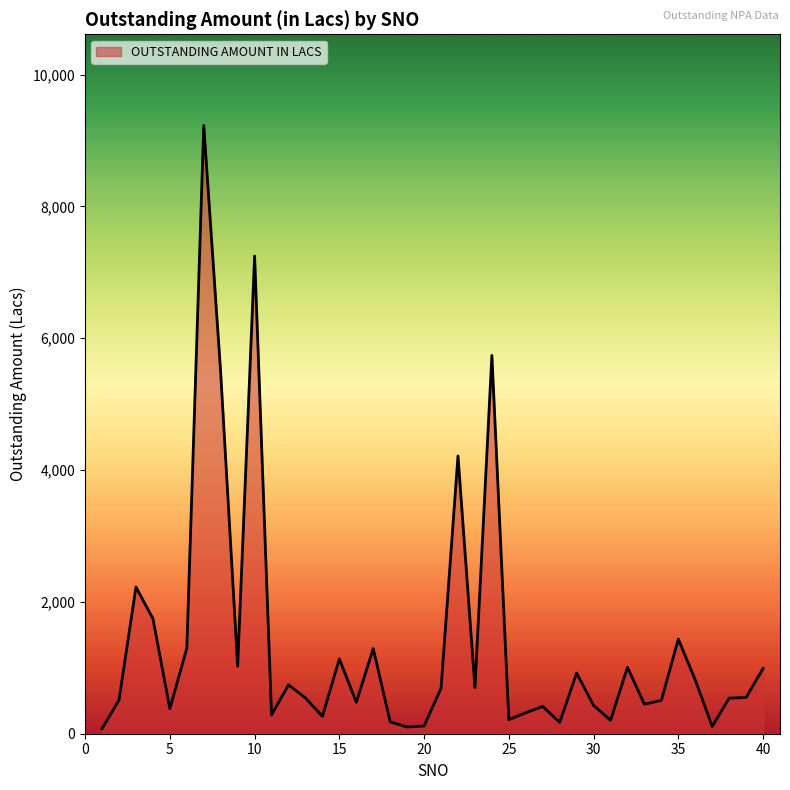

What is the difference between the maximum and minimum values?

9151.6